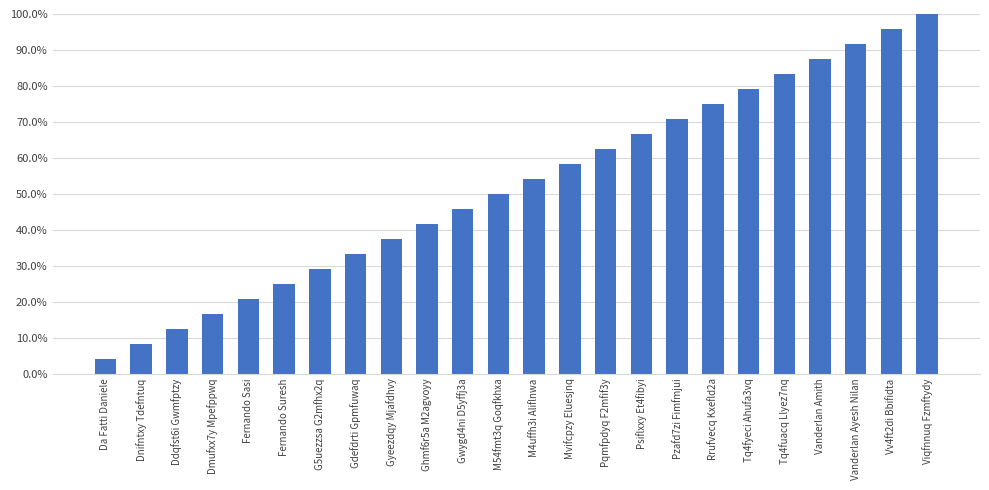

The value at Pzafd7zi Fimfmjui is 0.2. True or false?

False